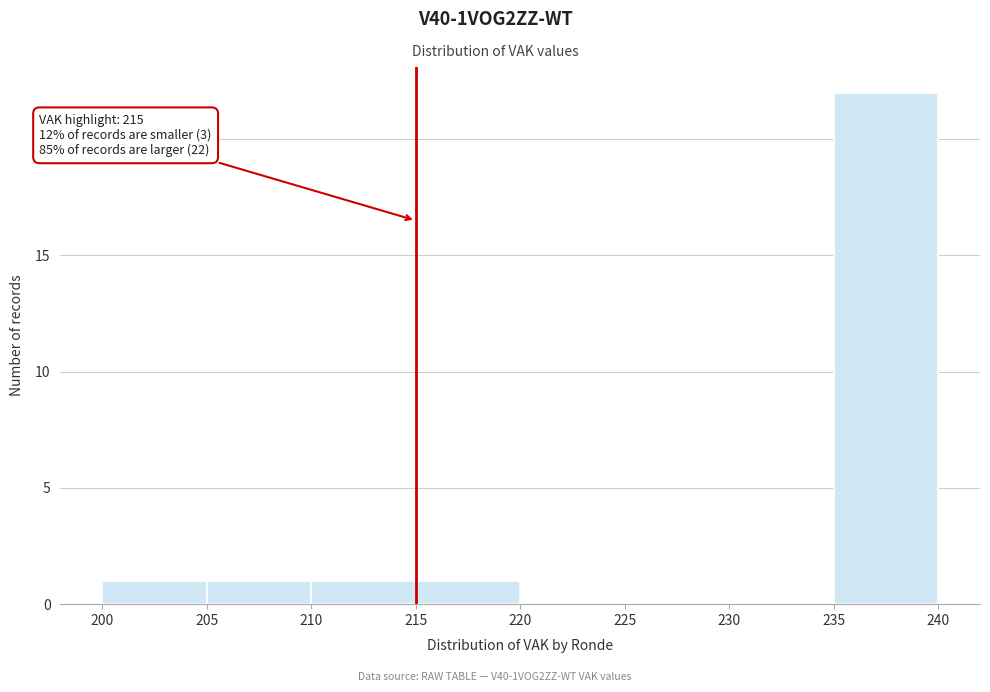

Which range on the x-axis has the tallest bar?

235 to 240